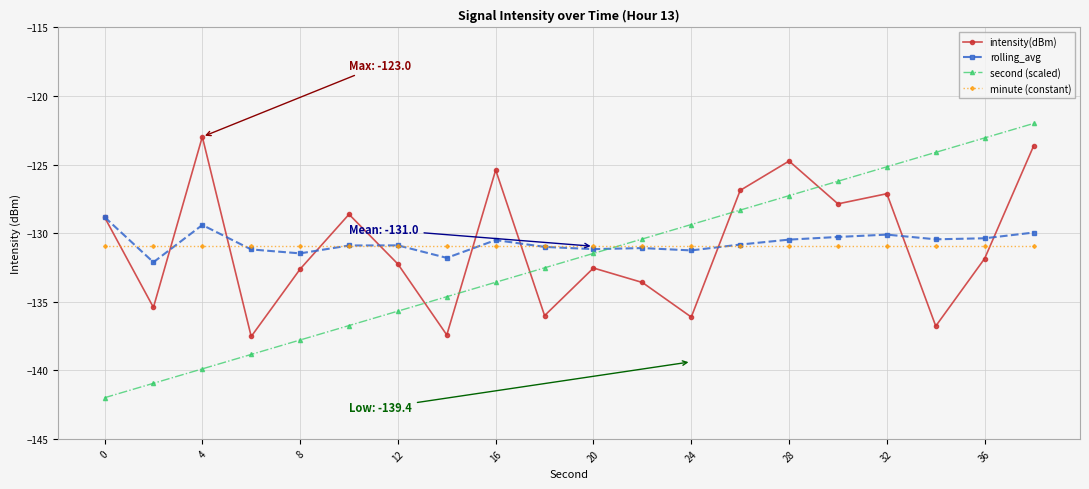

List the series in order of their peak value, highest first.

second (scaled), intensity(dBm), rolling_avg, minute (constant)